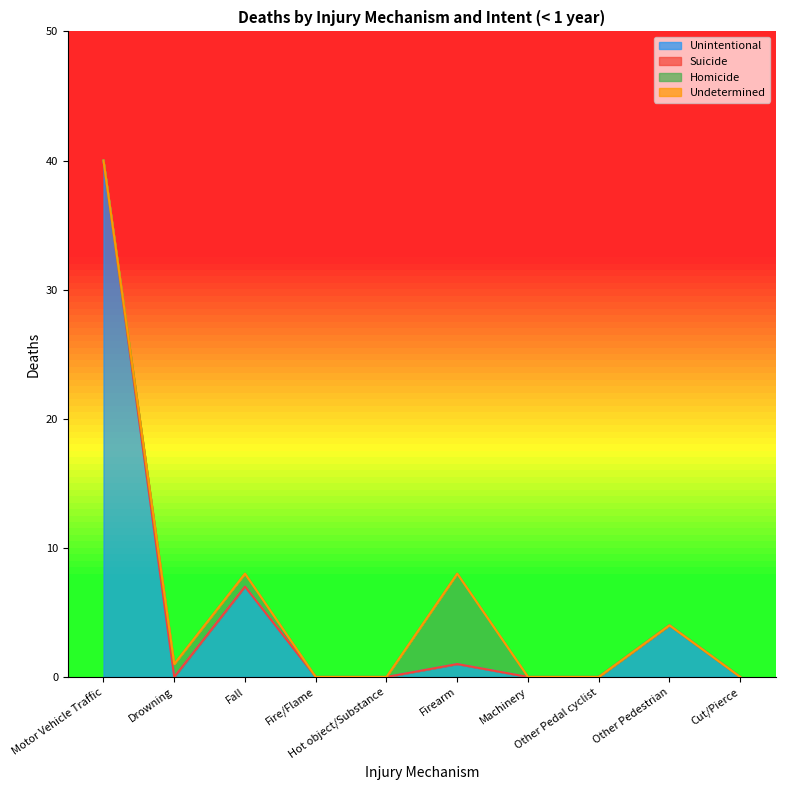

At Machinery, list the series in order from smallest to largest.

Unintentional, Suicide, Homicide, Undetermined